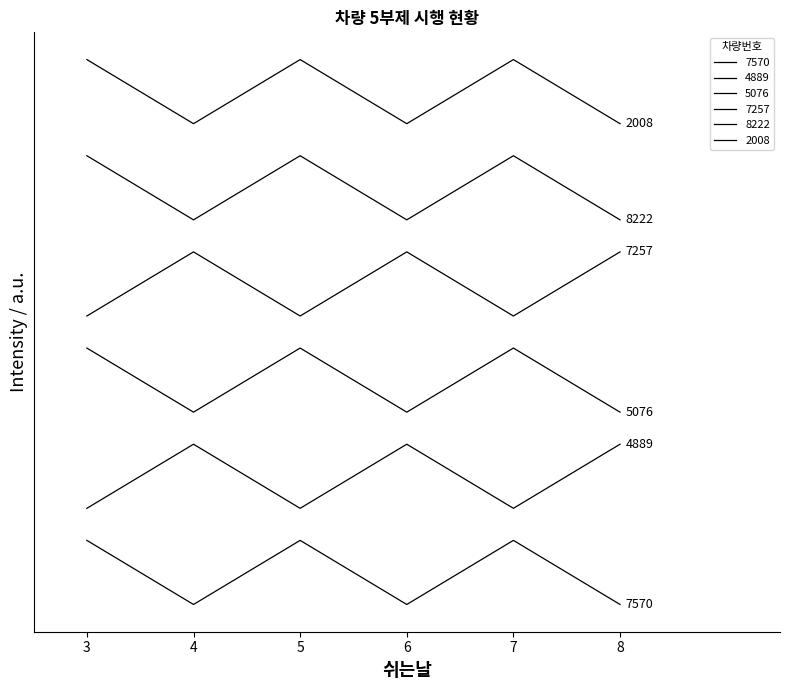

True or false: 7257 has more than 0 points higher than both neighbors.

True